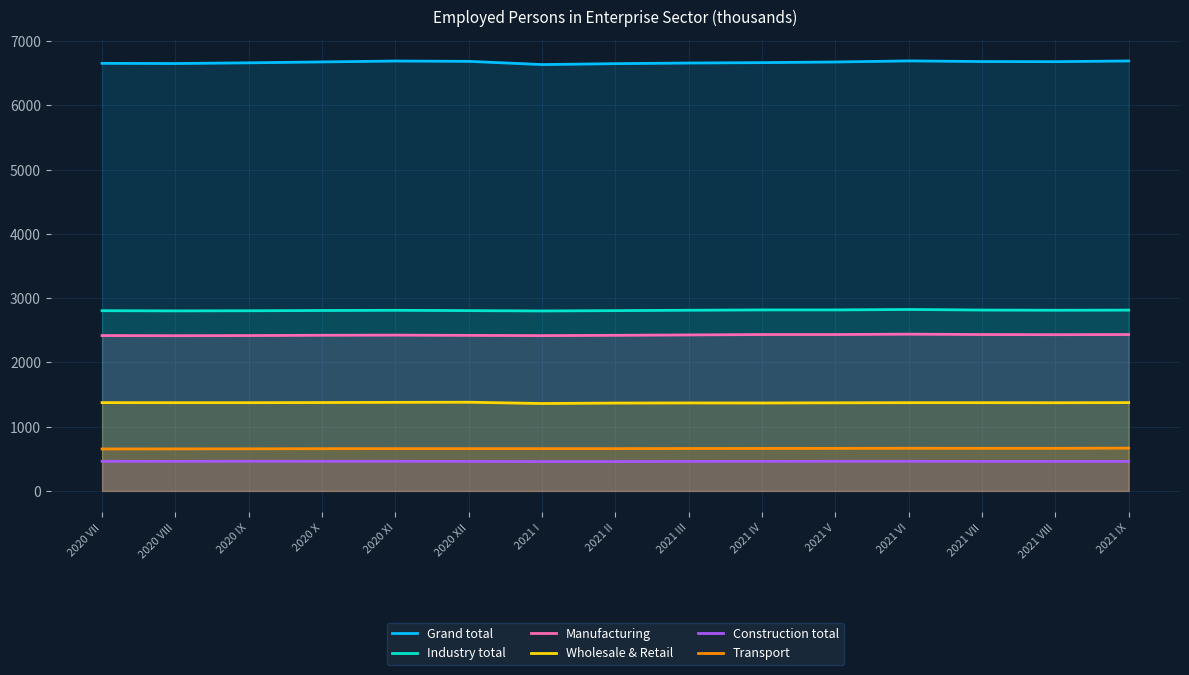

How many values in the Industry total series exceed 2810?

7